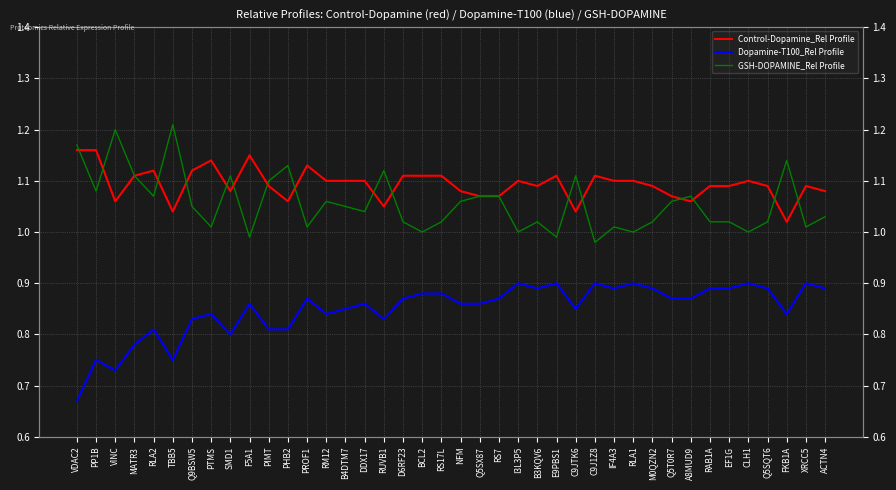

Where is Dopamine-T100_Rel Profile nearest to the value 0?

VDAC2